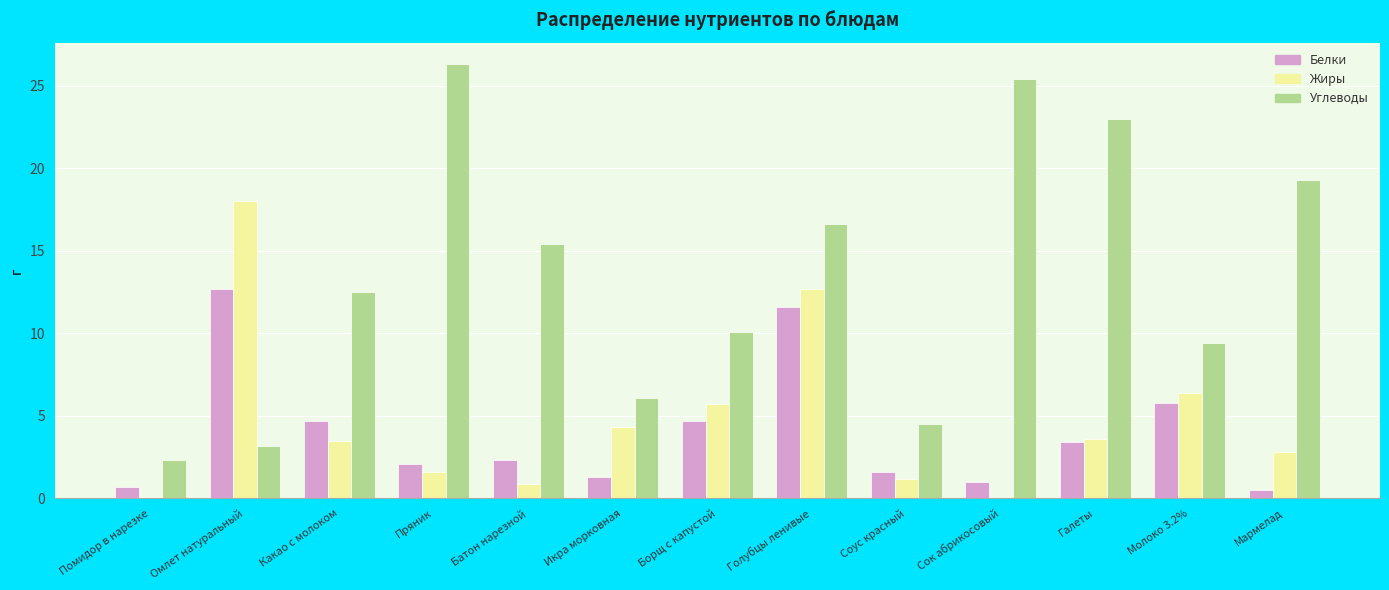

At which category is the sum across all series the highest?

Голубцы ленивые